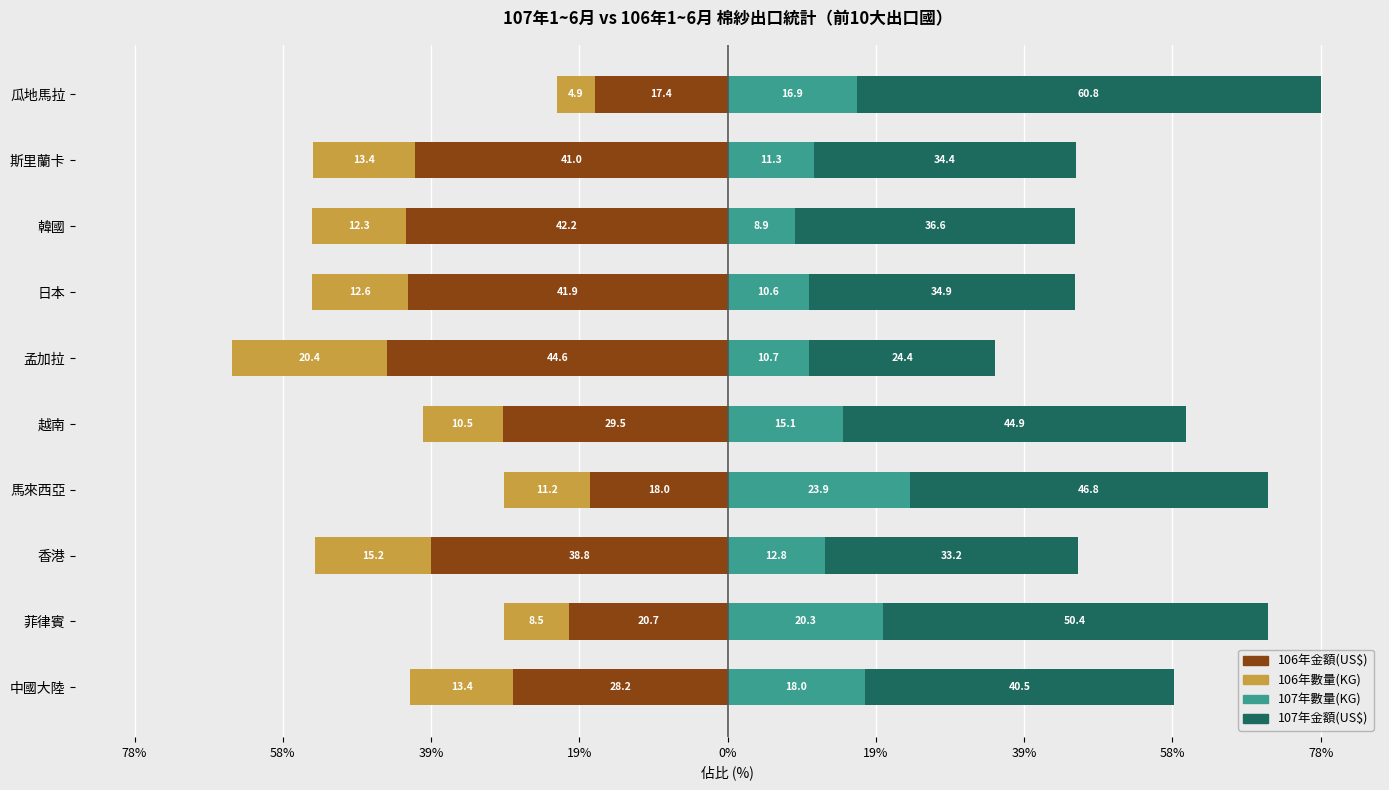

At how many categories does at least one series exceed 56?

1